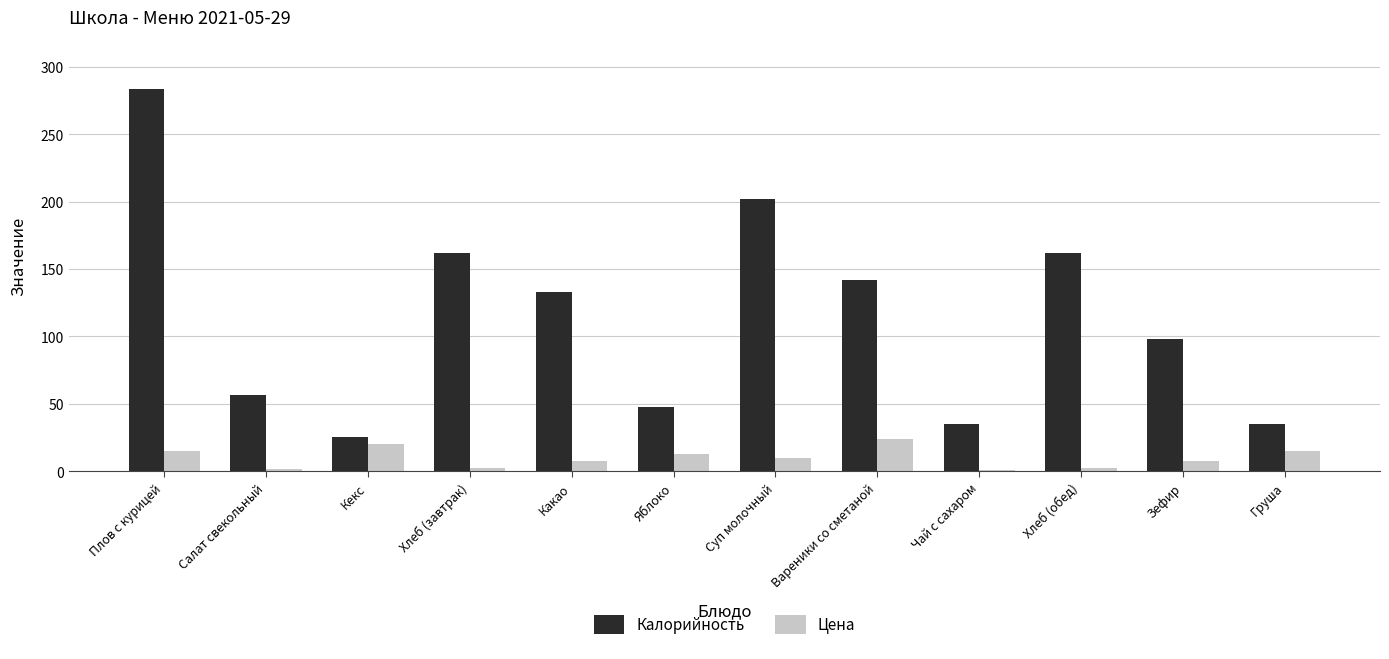

Which category has the highest value across all series?

Плов с курицей